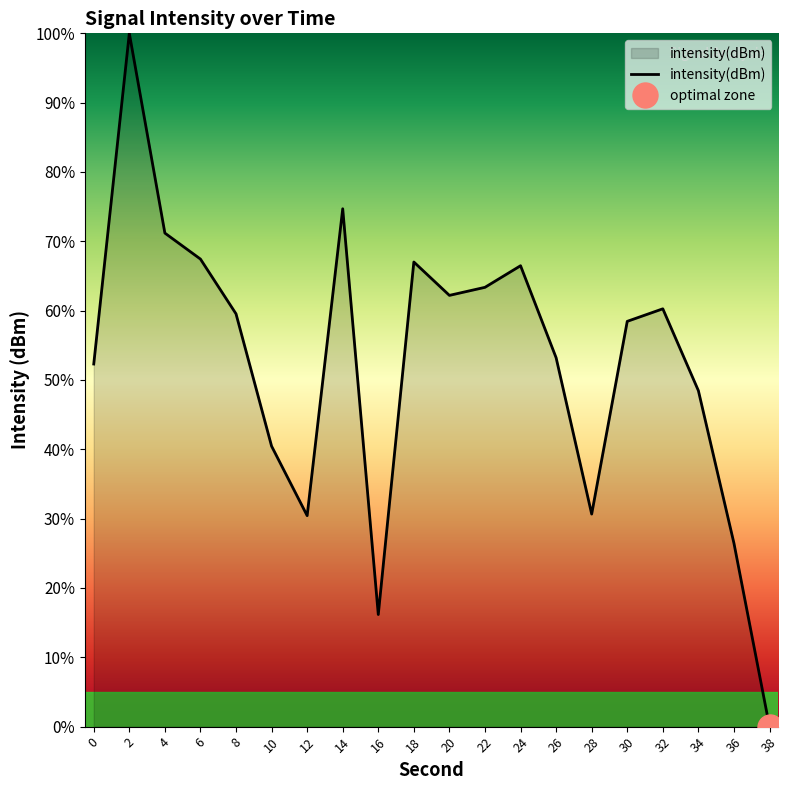

How many lines are shown in the chart?

1